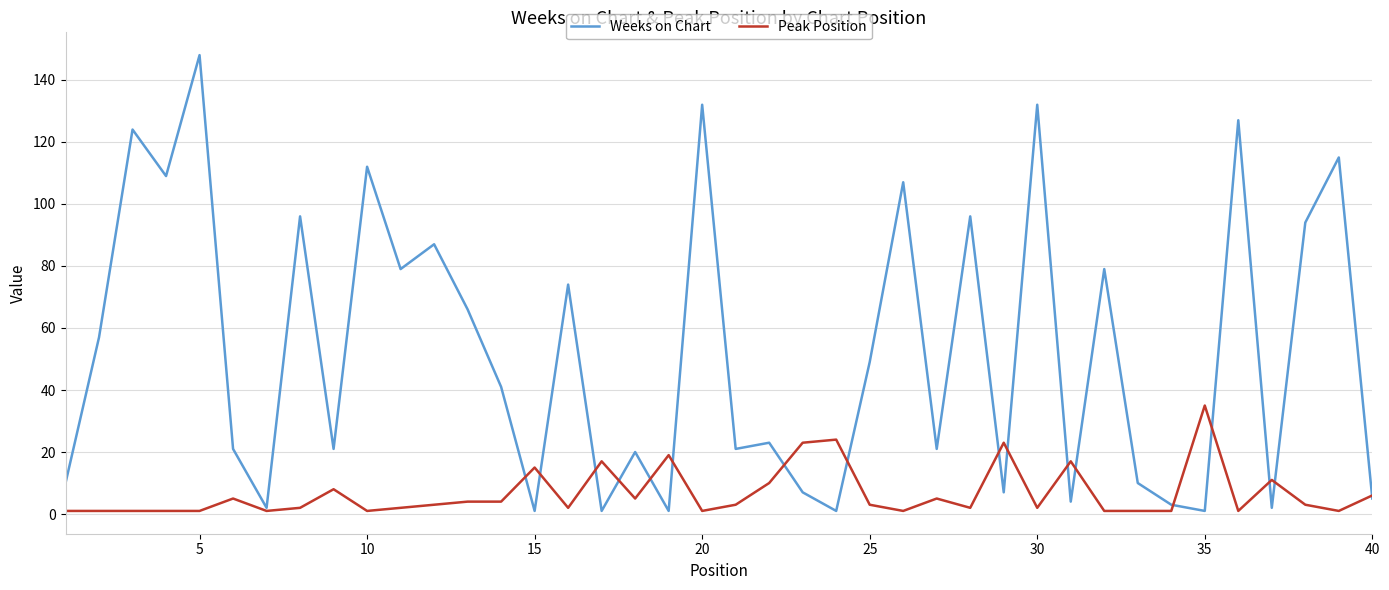

Which series has the largest total across all categories?

Weeks on Chart